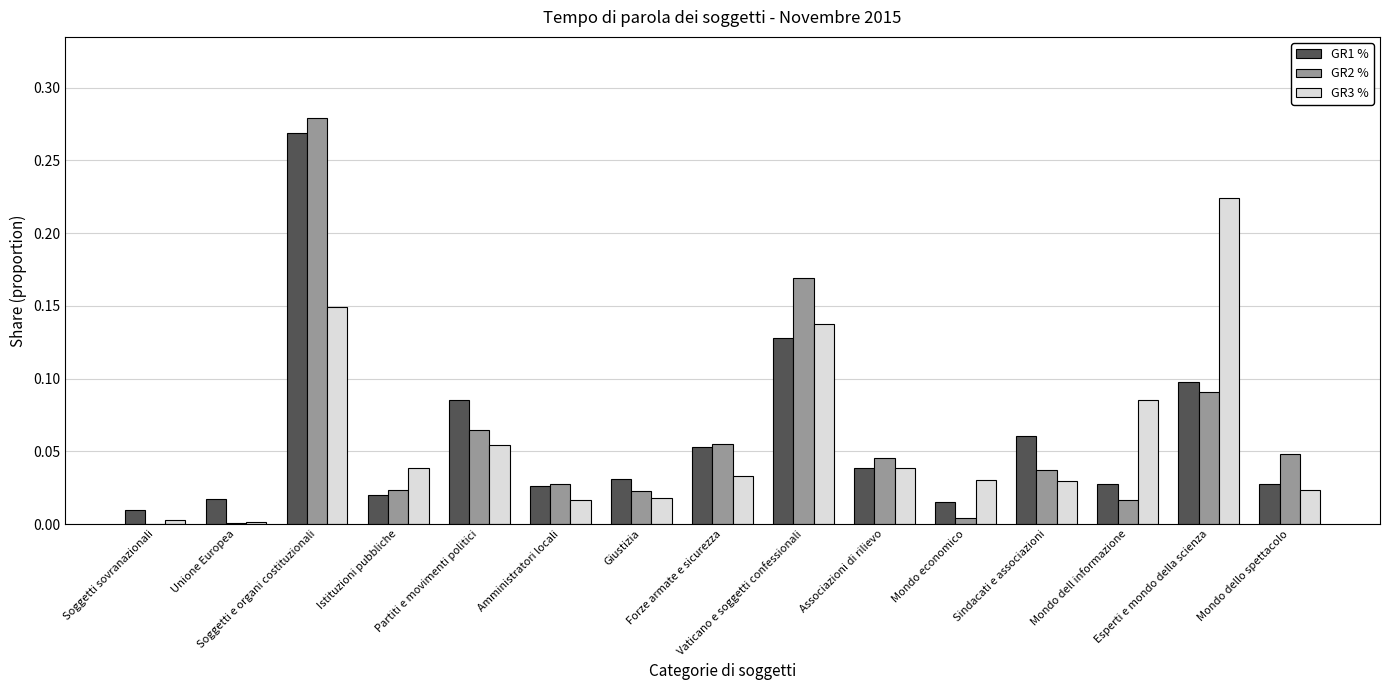

What is the sum of all GR2 % values?

0.9